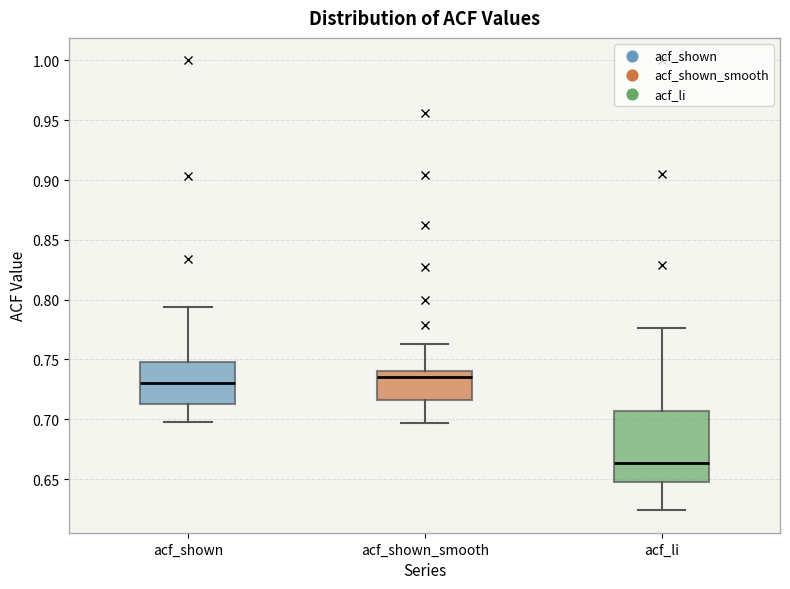

Where is the upper edge of the box for acf_shown on the y-axis? The values are not printed on the chart, so give them approximately, as read against the axis.

0.750